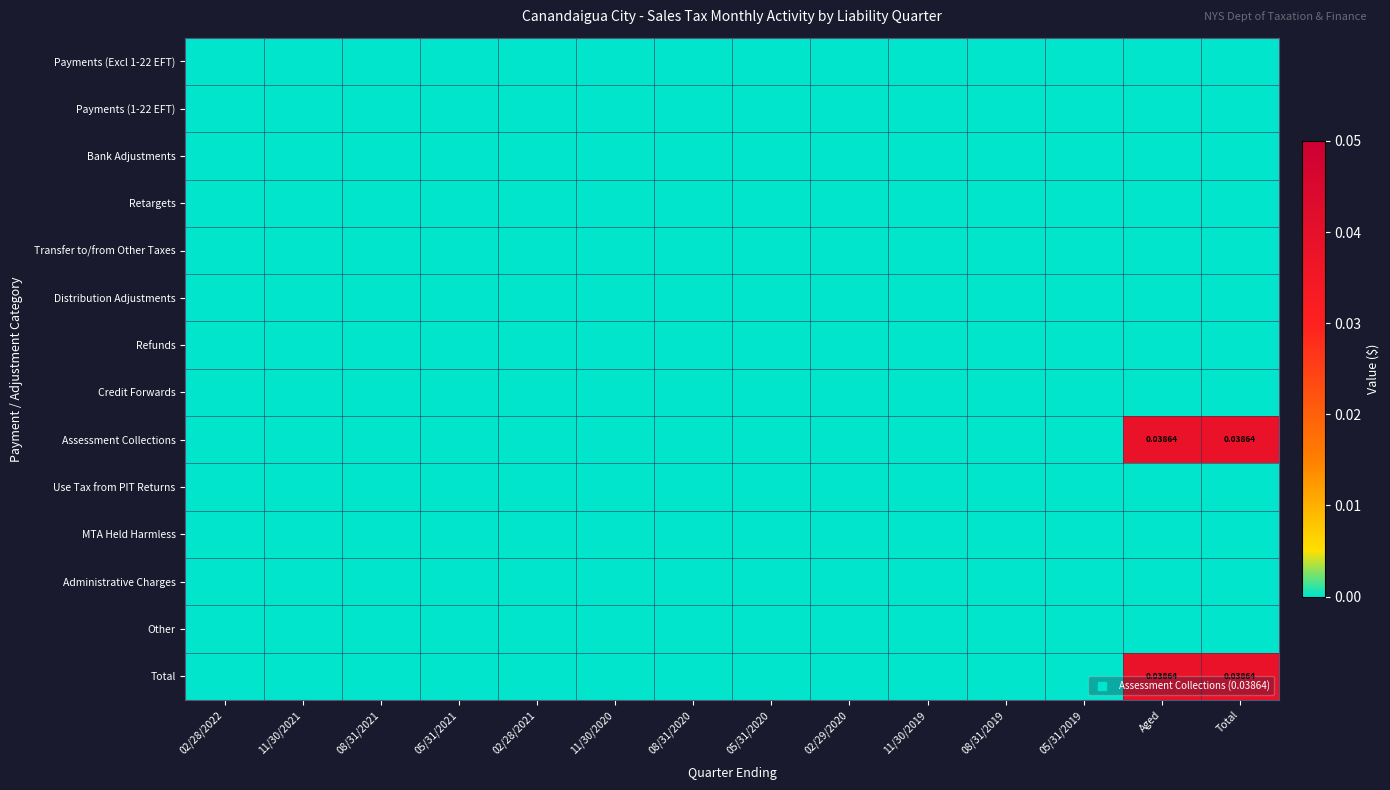

The Assessment Collections series shows 0.0 at 05/31/2020. True or false?

True